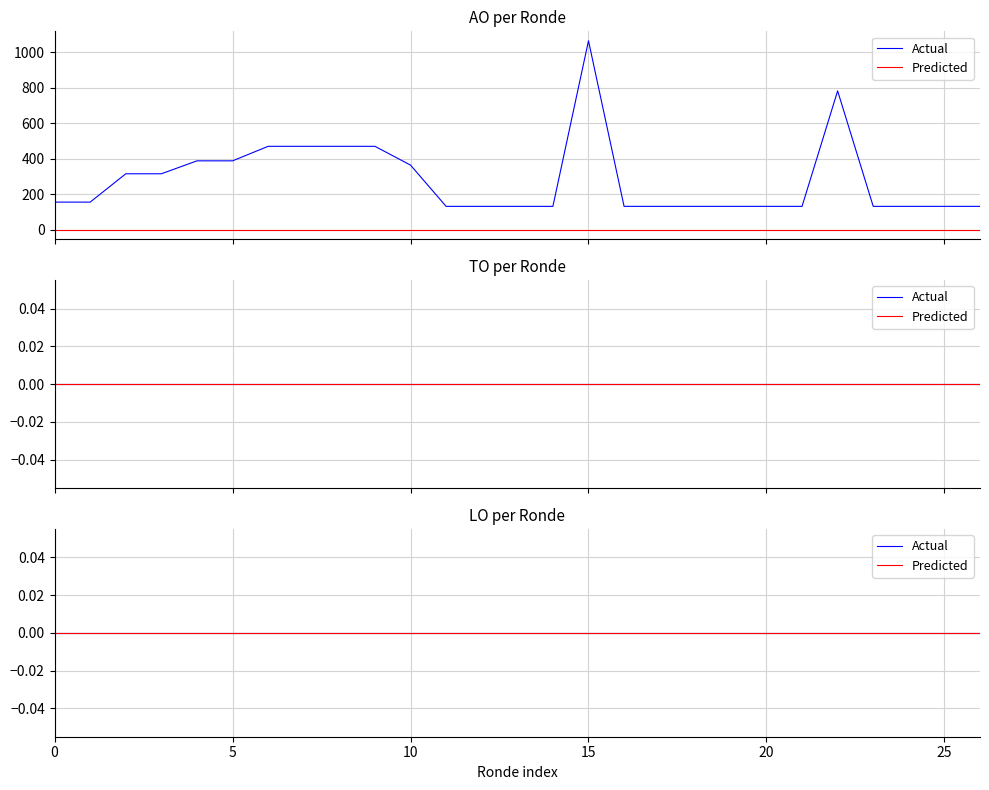

Reading left to right, what are all the values shown in this chart?

AO: 155	155	315	315	388	388	470	470	470	470	364	131	131	131	131	1066	131	131	131	131	131	131	783	131	131	131	131
TO: 0	0	0	0	0	0	0	0	0	0	0	0	0	0	0	0	0	0	0	0	0	0	0	0	0	0	0
LO: 0	0	0	0	0	0	0	0	0	0	0	0	0	0	0	0	0	0	0	0	0	0	0	0	0	0	0